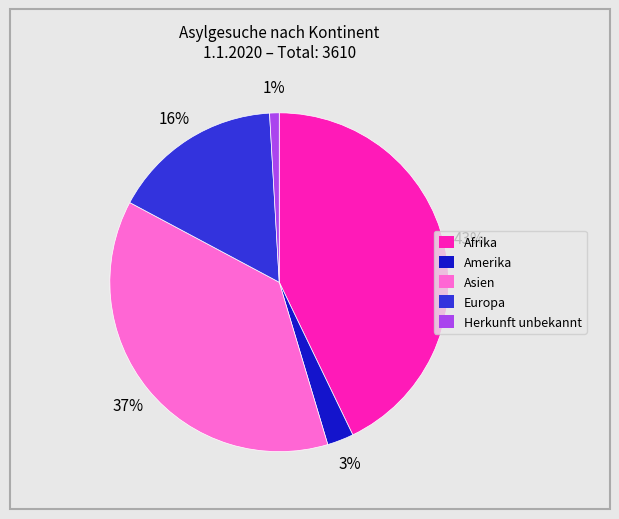

To the nearest percent, what portion does Afrika represent?

43%